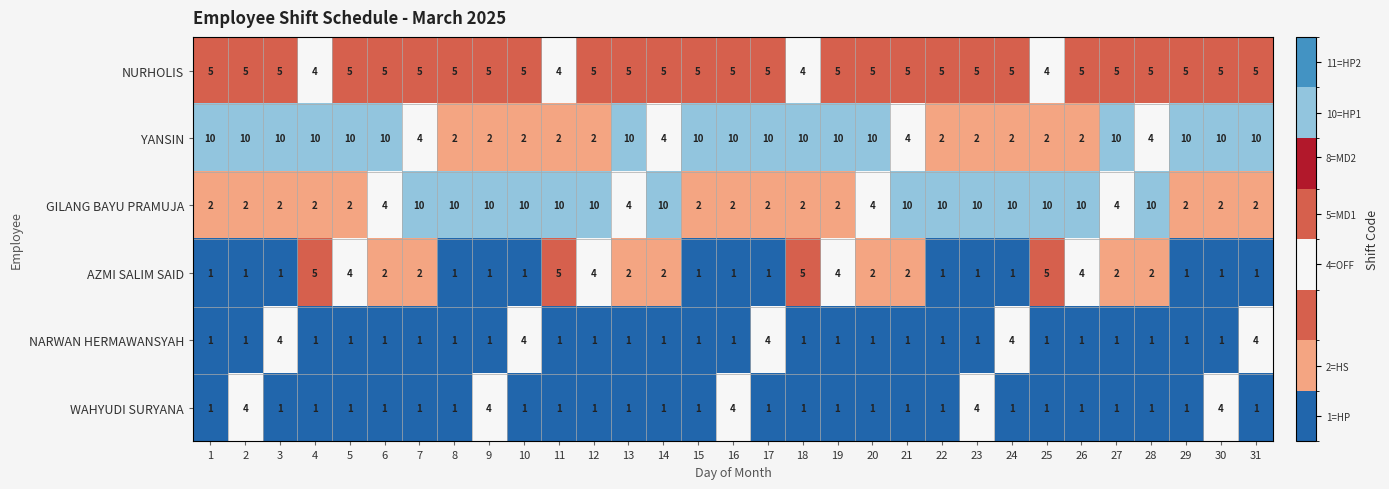

What is the difference between the highest and lowest values at 3?

9